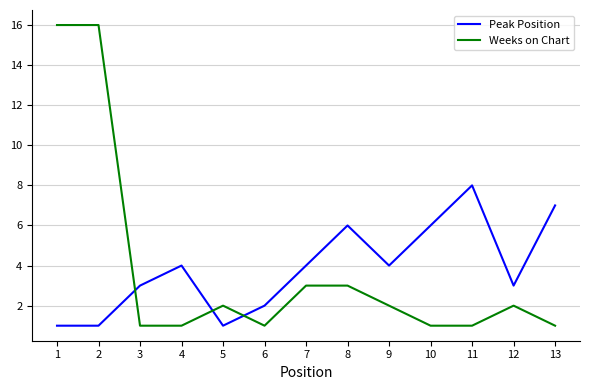

Does the chart display data point markers on the line(s)?

No